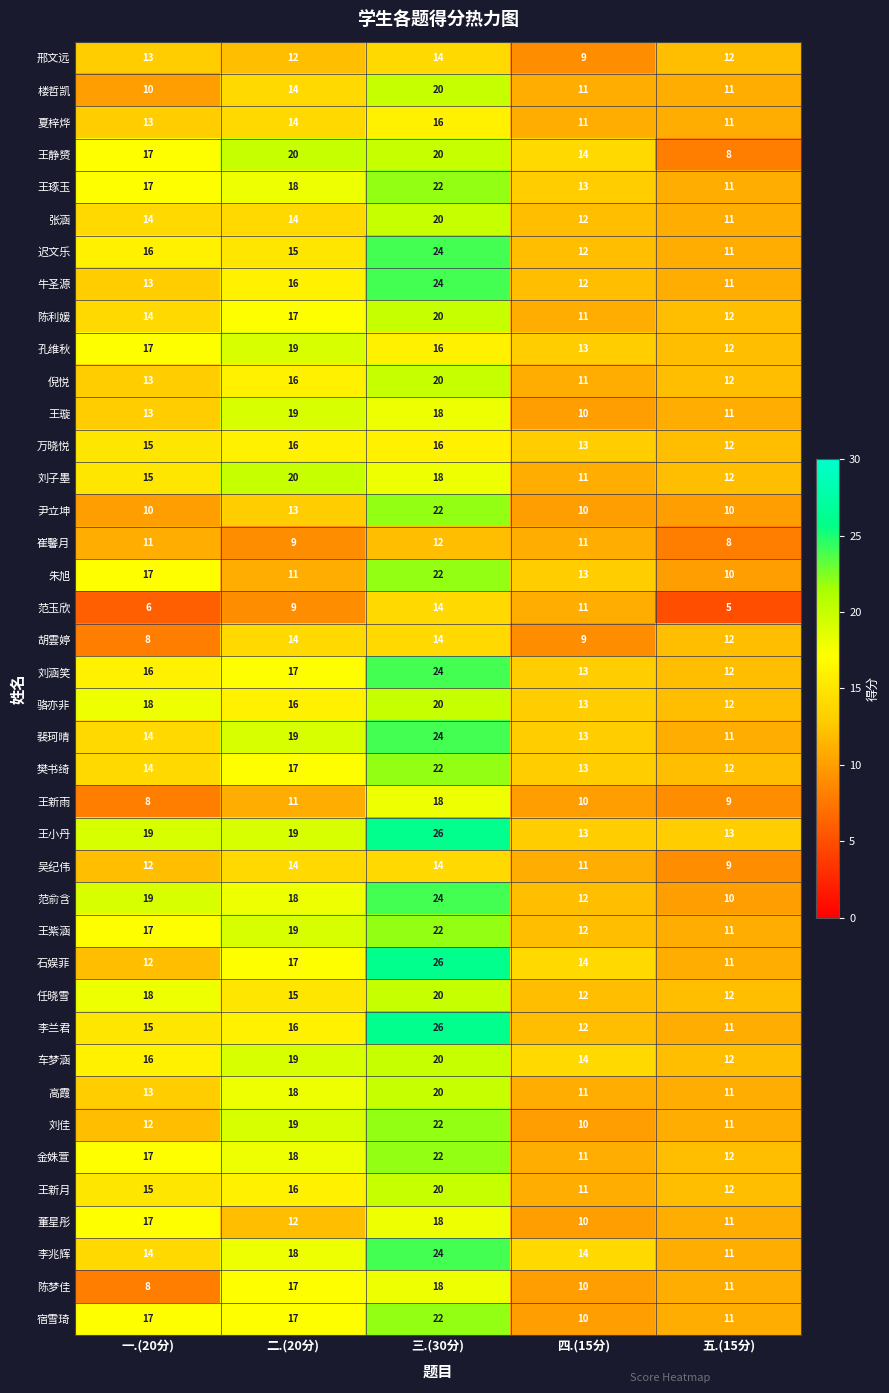

Between 三.(30分) and 四.(15分), which series saw the biggest shift?

李兰君